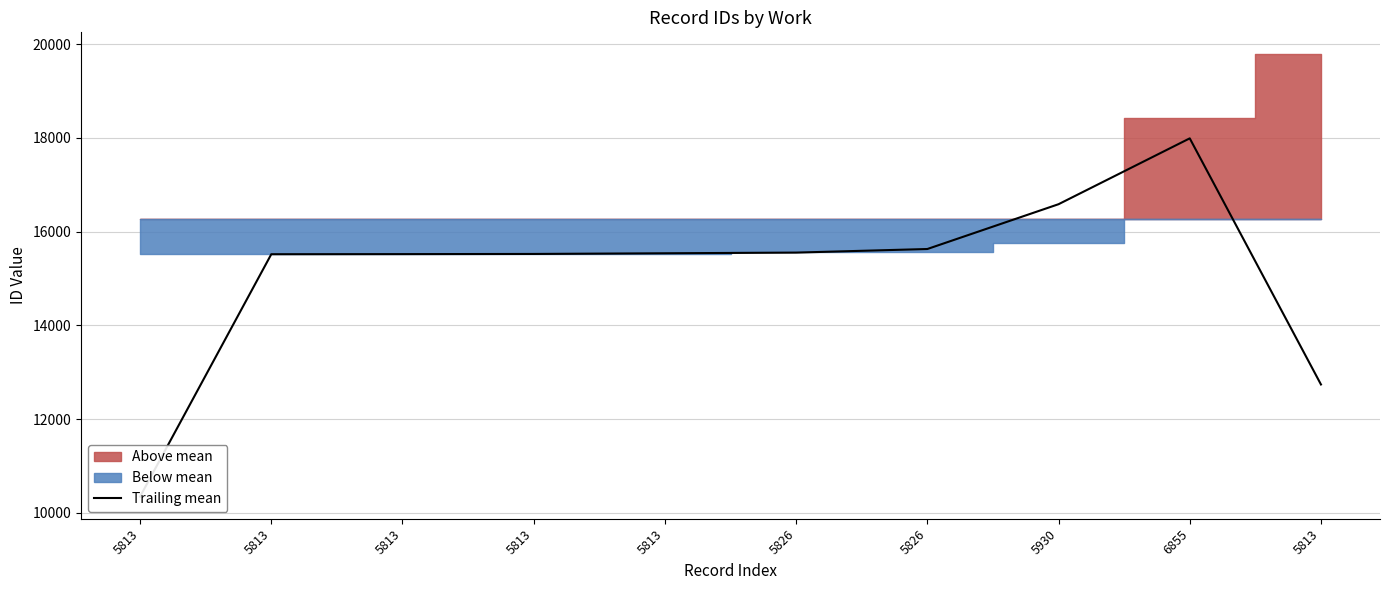

What is the difference between the second highest and minimum values?

6241.3